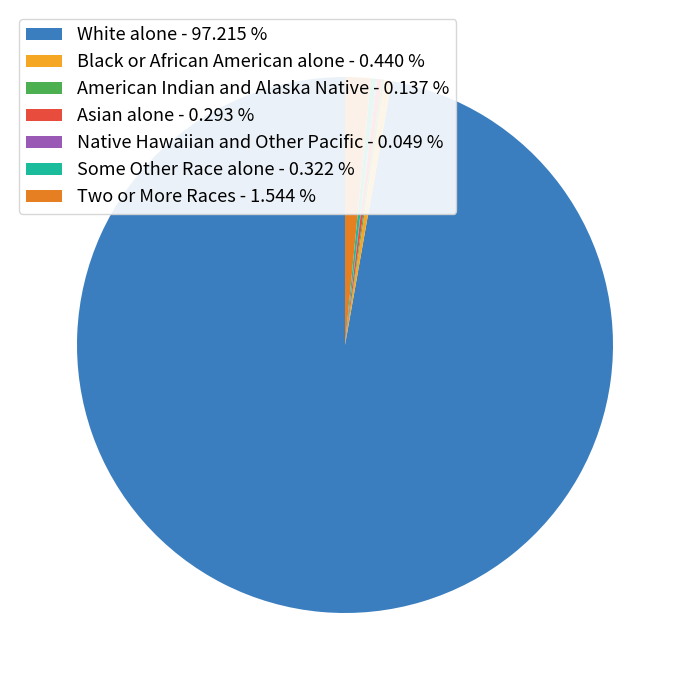

Which has a higher value, White alone - 97.215 % or Two or More Races - 1.544 %?

White alone - 97.215 %